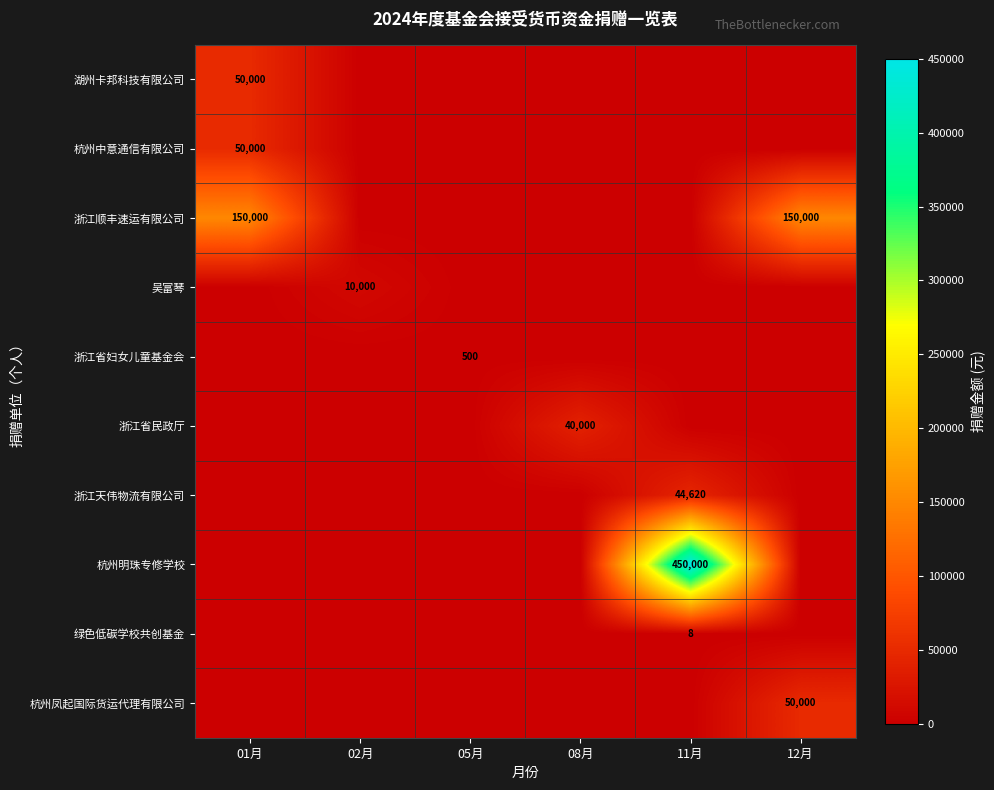

Which has a higher value, 11月 or 02月?

11月